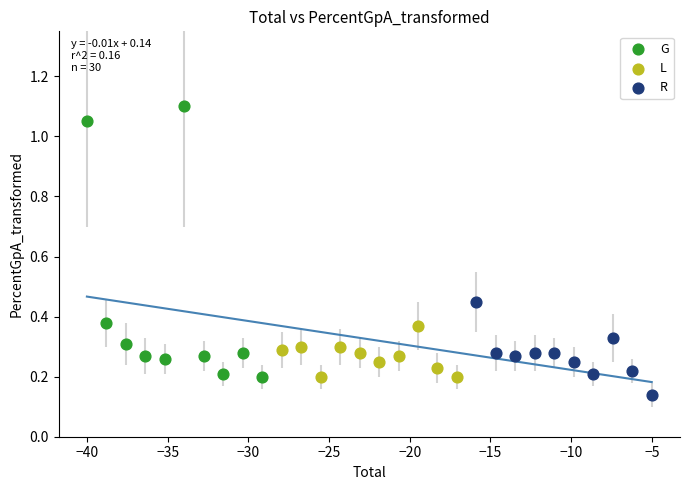

Which series has the widest spread of Y values?

G